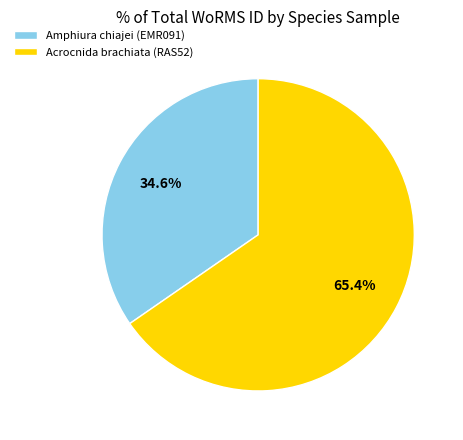

How many slices are in this pie chart?

2